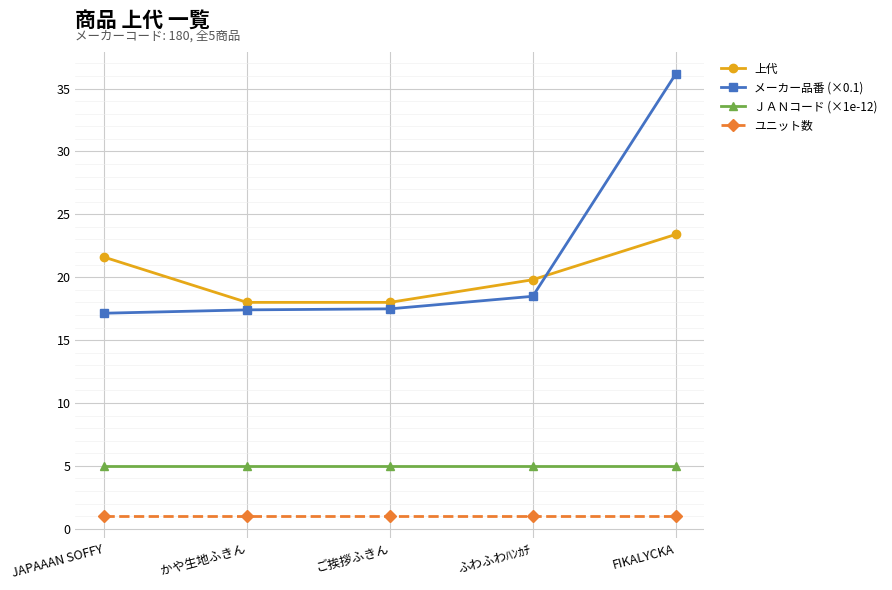

The value of 上代 at FIKALYCKA is 37.3. True or false?

False